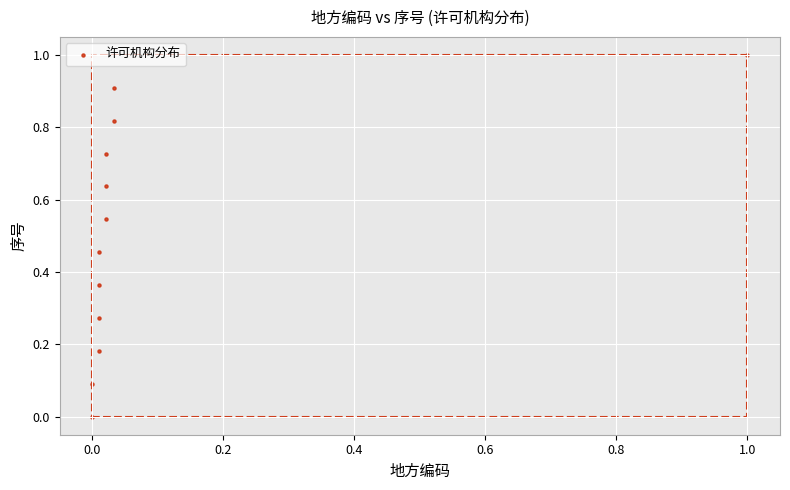

What is the range of Y values (max minus min)?

1.0